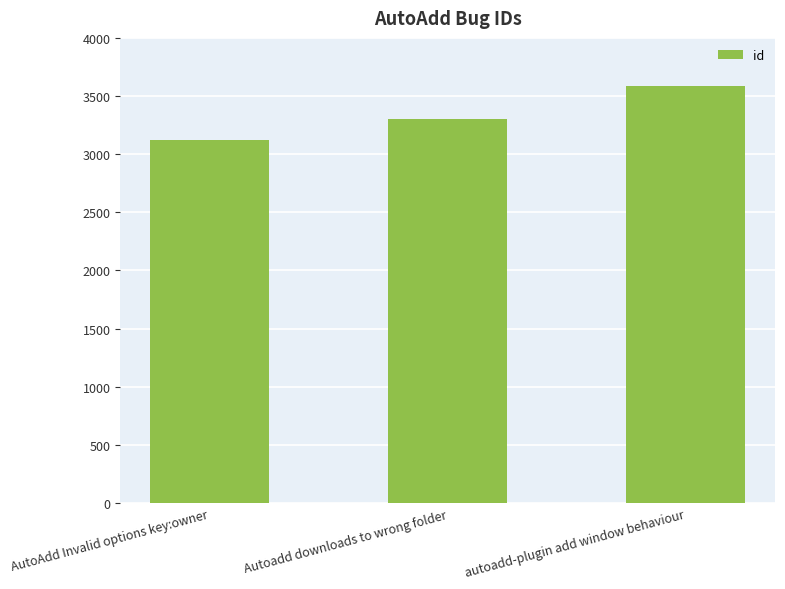

Which category has the lowest value across all series?

AutoAdd Invalid options key:owner